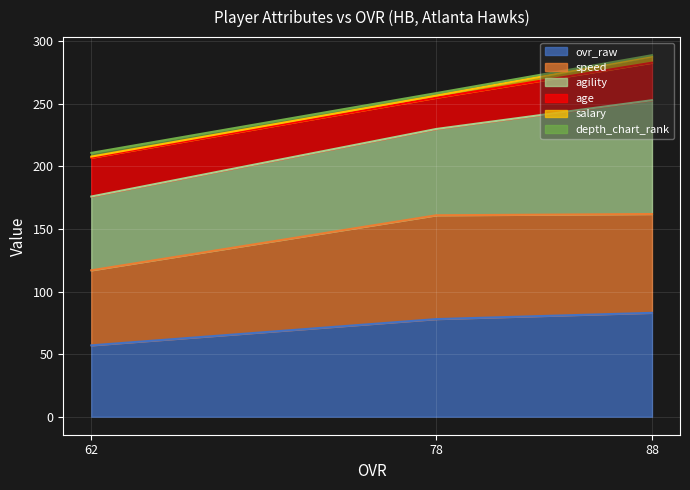

The ovr_raw series shows 78.0 at 78. True or false?

True